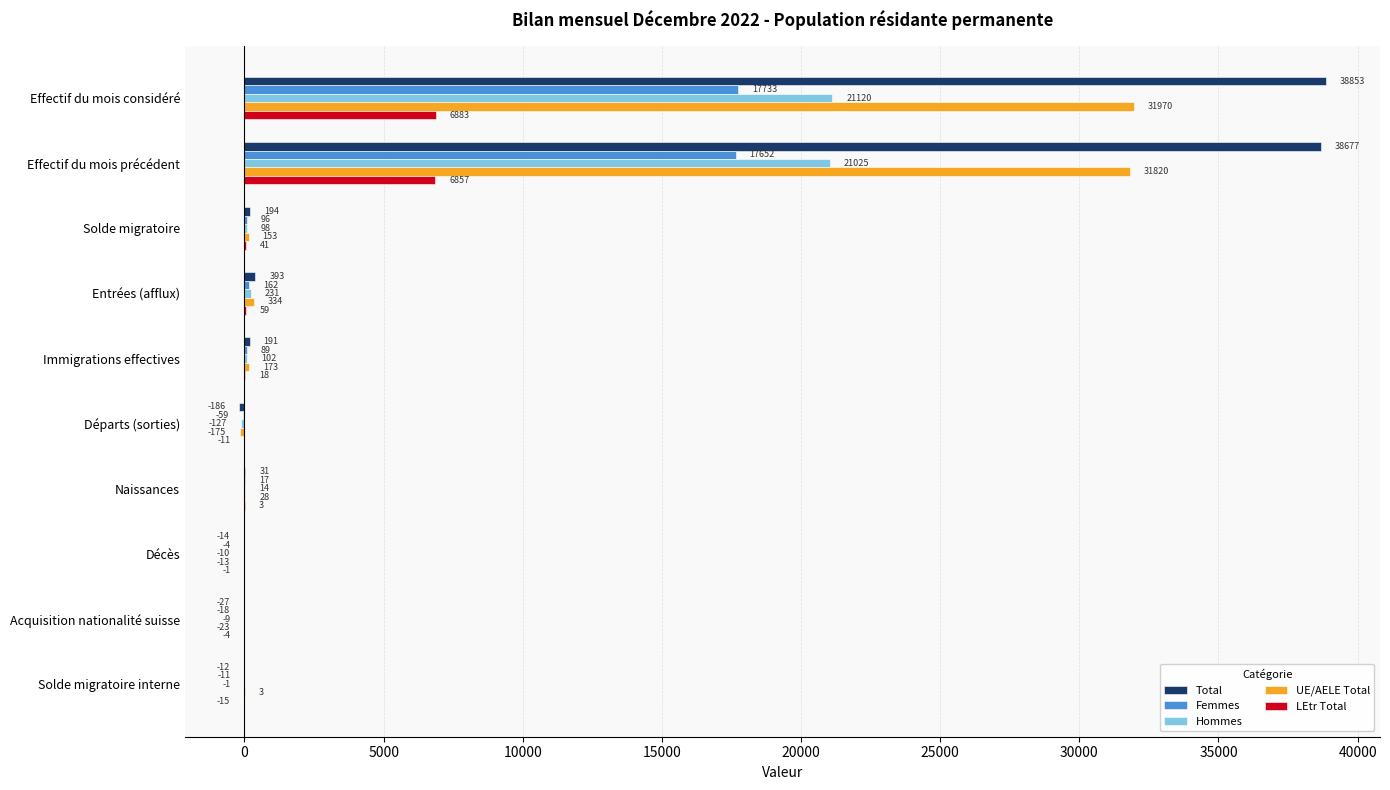

Between Effectif du mois précédent and Départs (sorties), which series saw the biggest shift?

Total